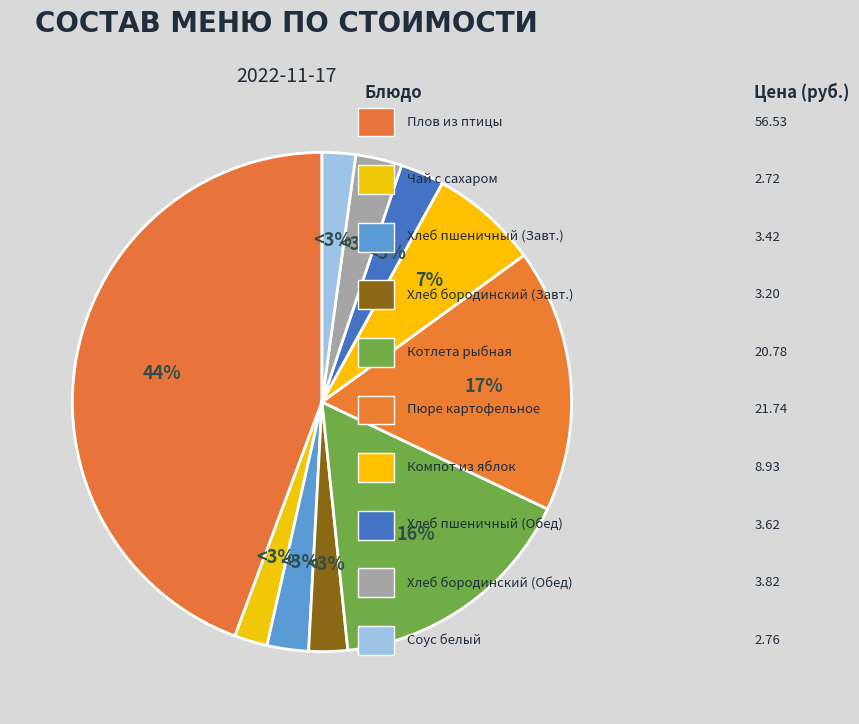

To the nearest percent, what portion does компот из яблок represent?

7%